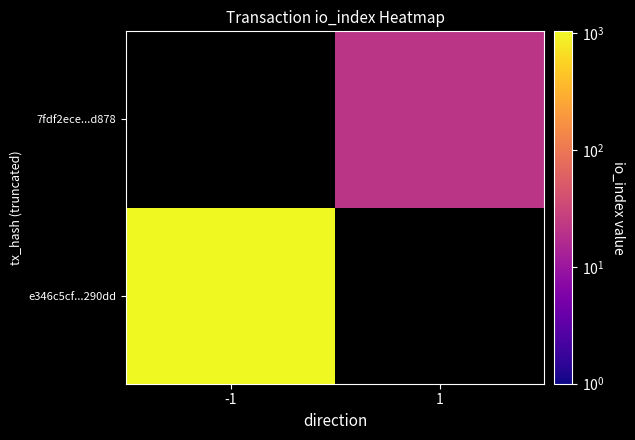

Rank the series by their average value, from lowest to highest.

e346c5cf...290dd, 7fdf2ece...d878